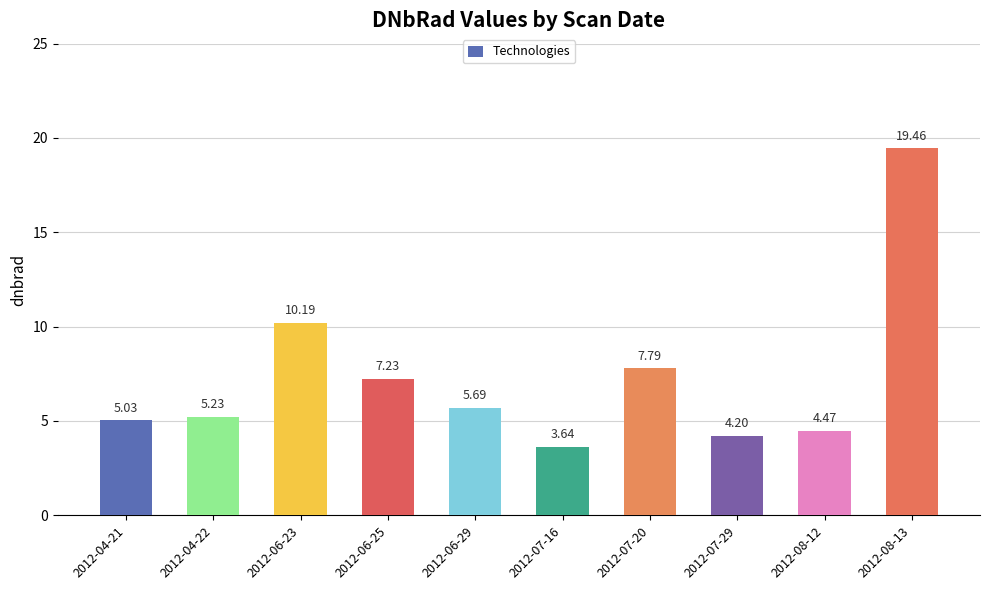

What is the average value?

7.3